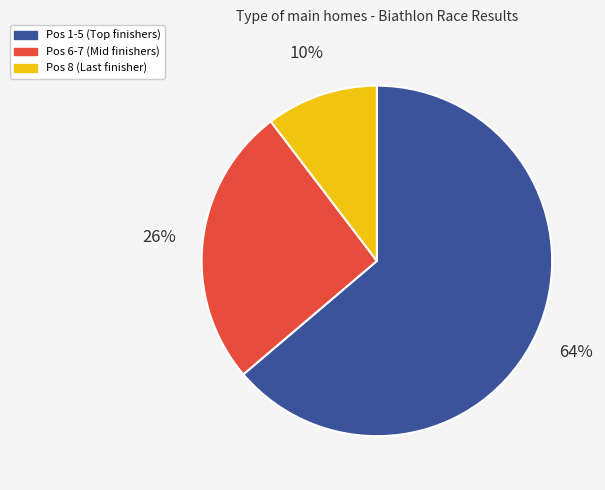

Which category has the biggest portion of the pie?

Pos 1-5 (Top finishers)